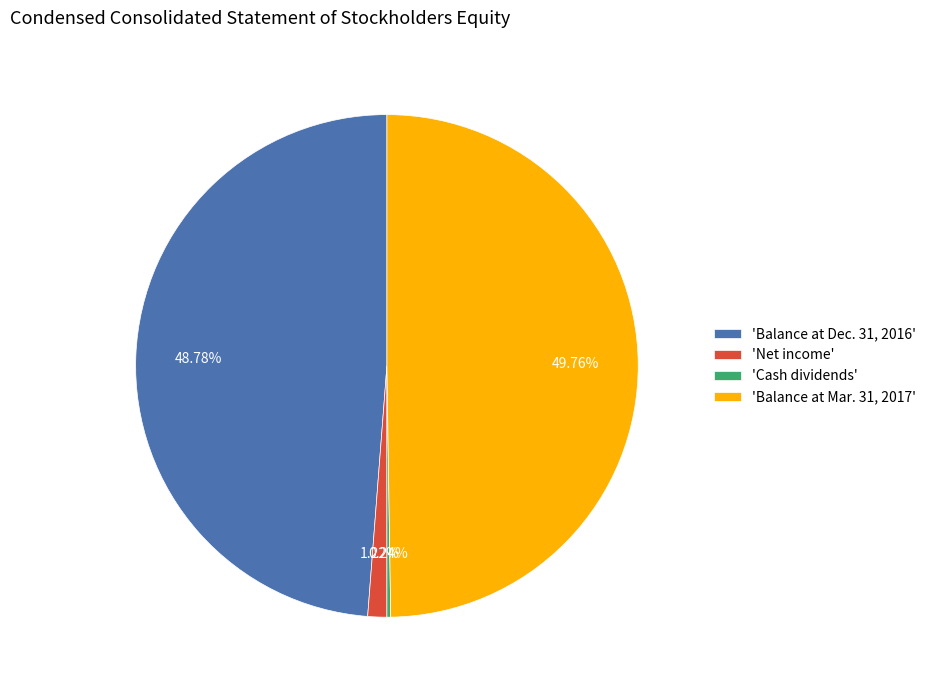

Which slice is the largest?

'Balance at Mar. 31, 2017'